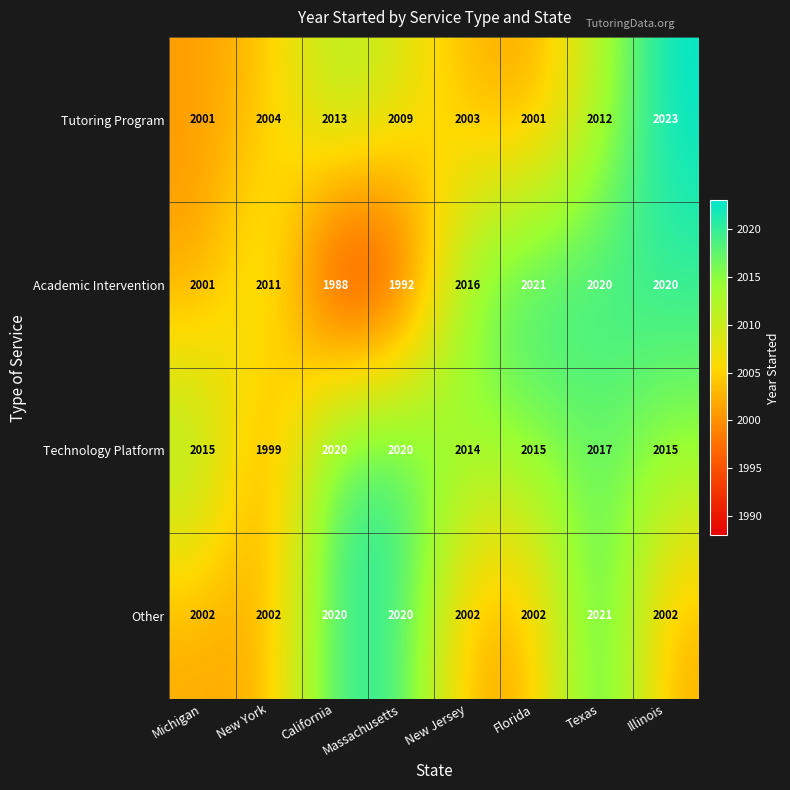

Which series has the largest range (max minus min)?

Academic Intervention